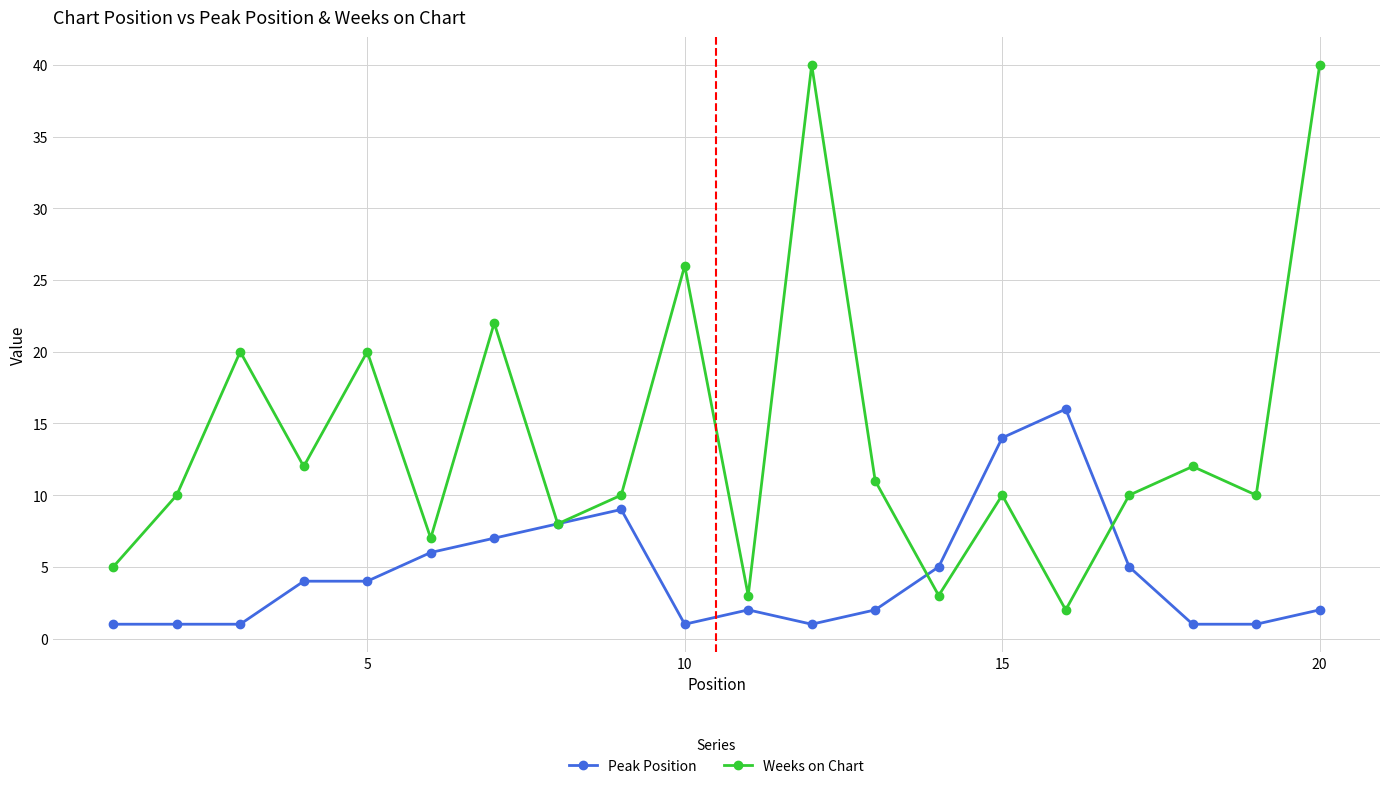

List the series in order of their peak value, highest first.

Weeks on Chart, Peak Position